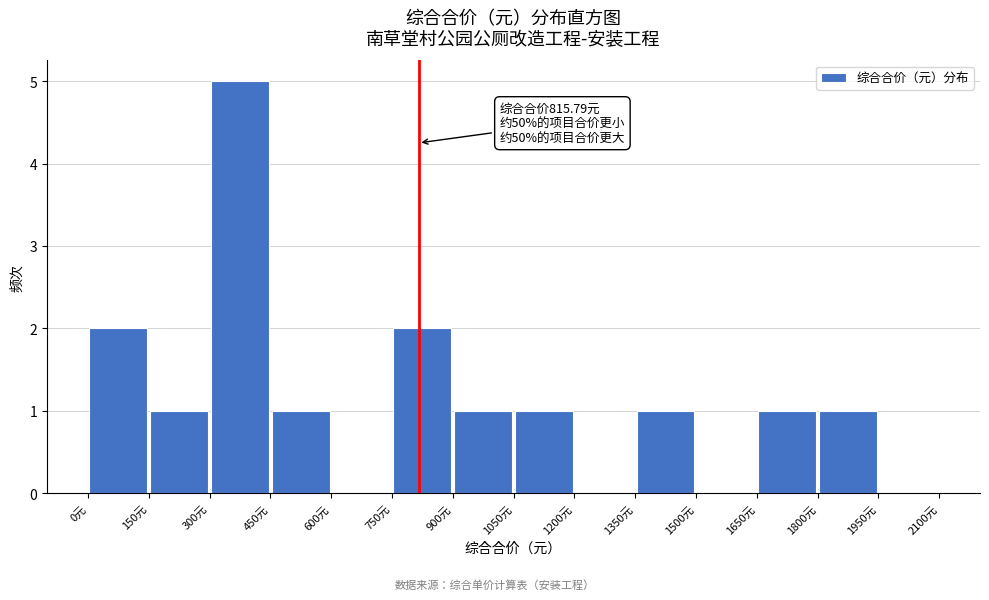

Which range on the x-axis has the tallest bar?

300 to 450